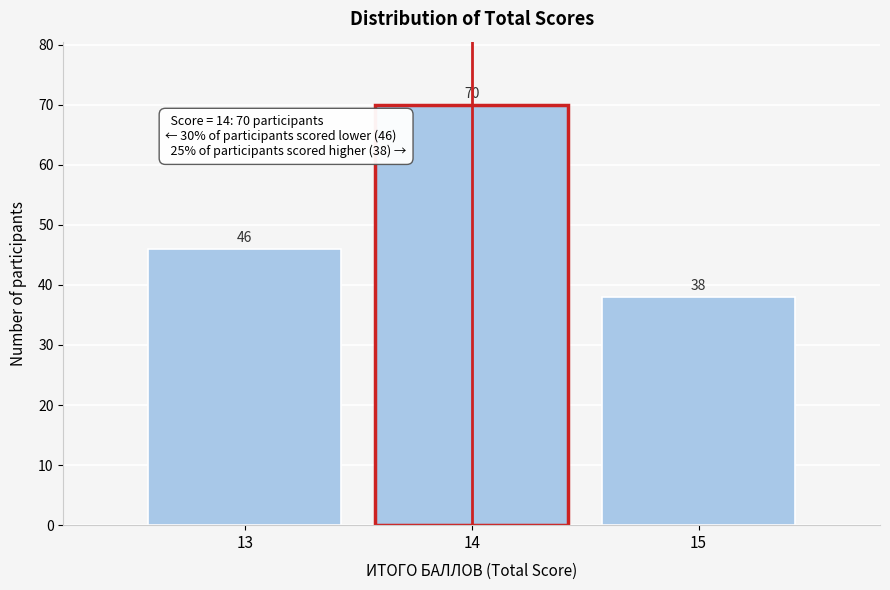

Reading right to left, list all the values displayed in this chart.

38	70	46